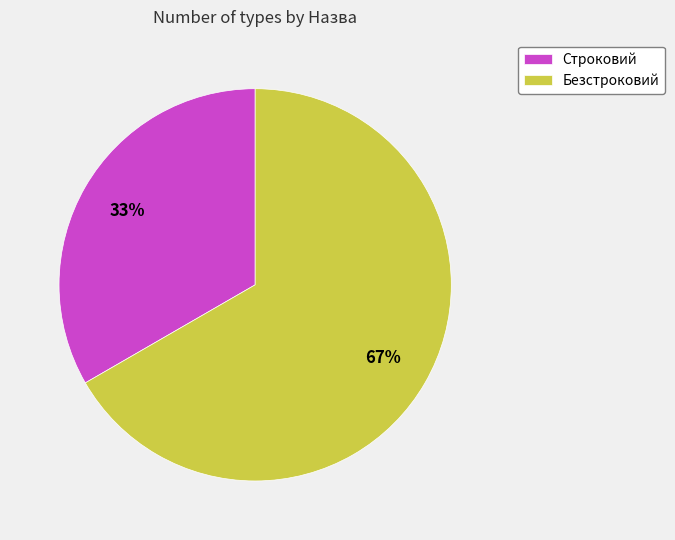

Which slice is the largest?

Безстроковий